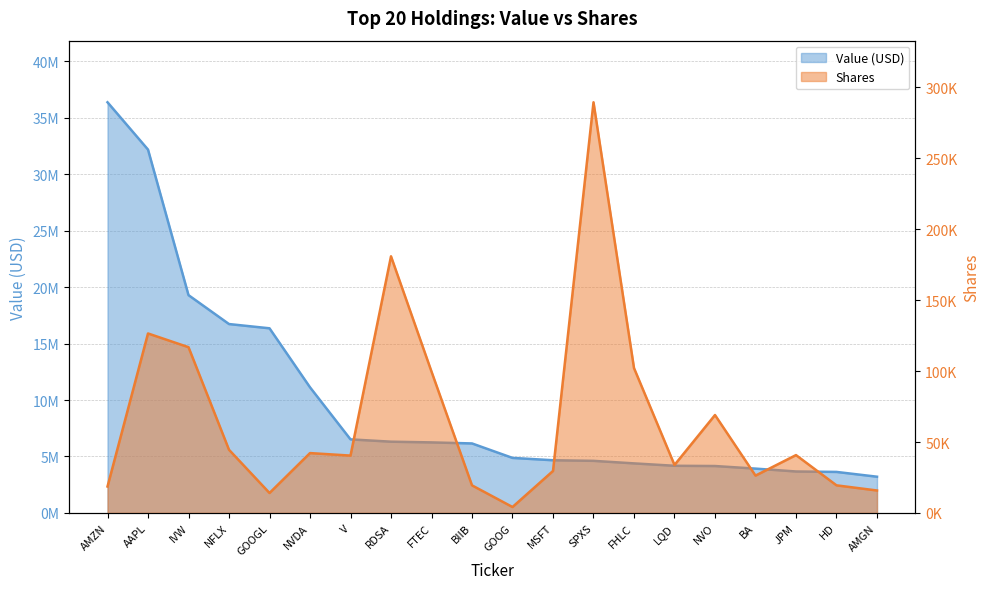

What is the greatest value displayed?

36367000